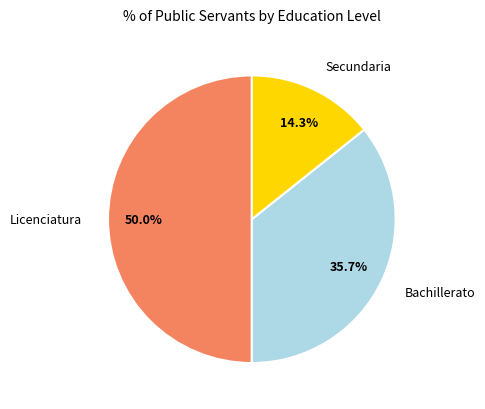

What is the ratio of the value at Secundaria to the value at Licenciatura?

0.3